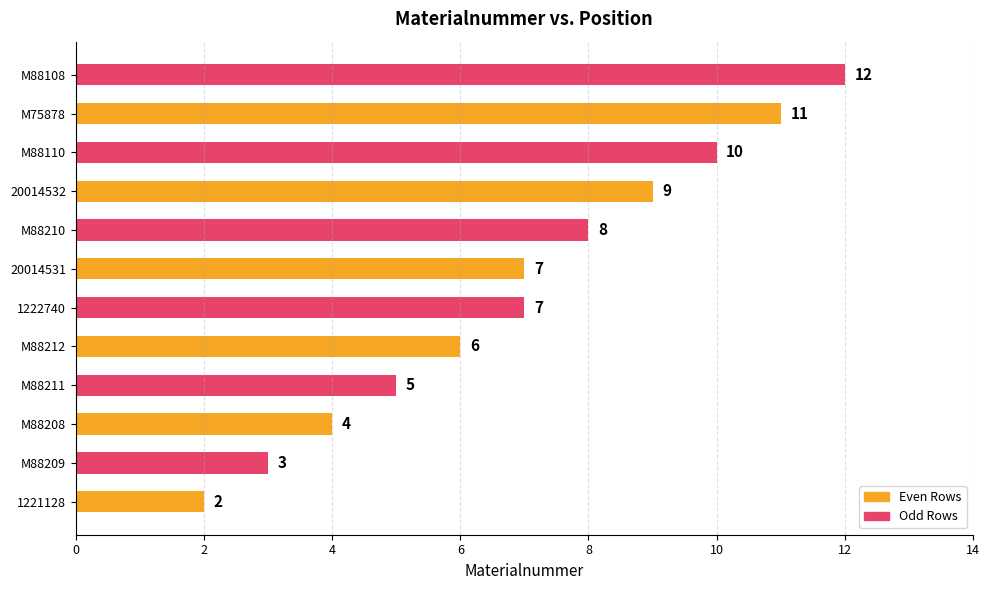

What is the maximum value shown in the chart?

12